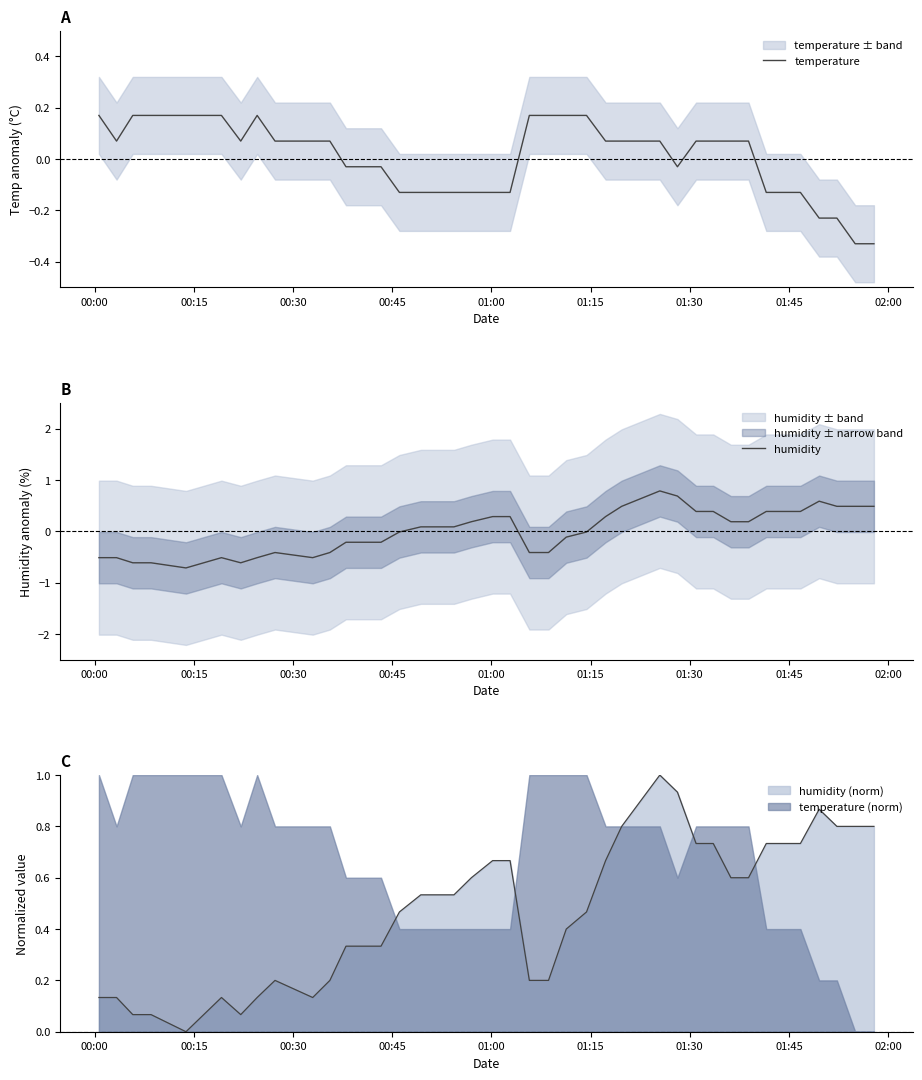

Where does the temperature series first go above 0?

00:00